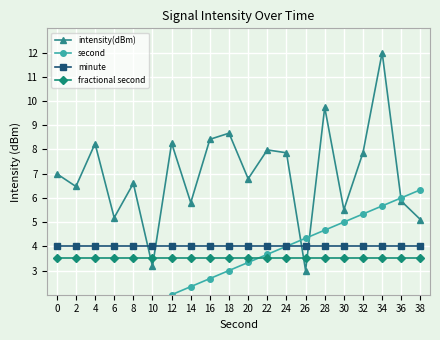

True or false: second has more than 1 points higher than both neighbors.

False